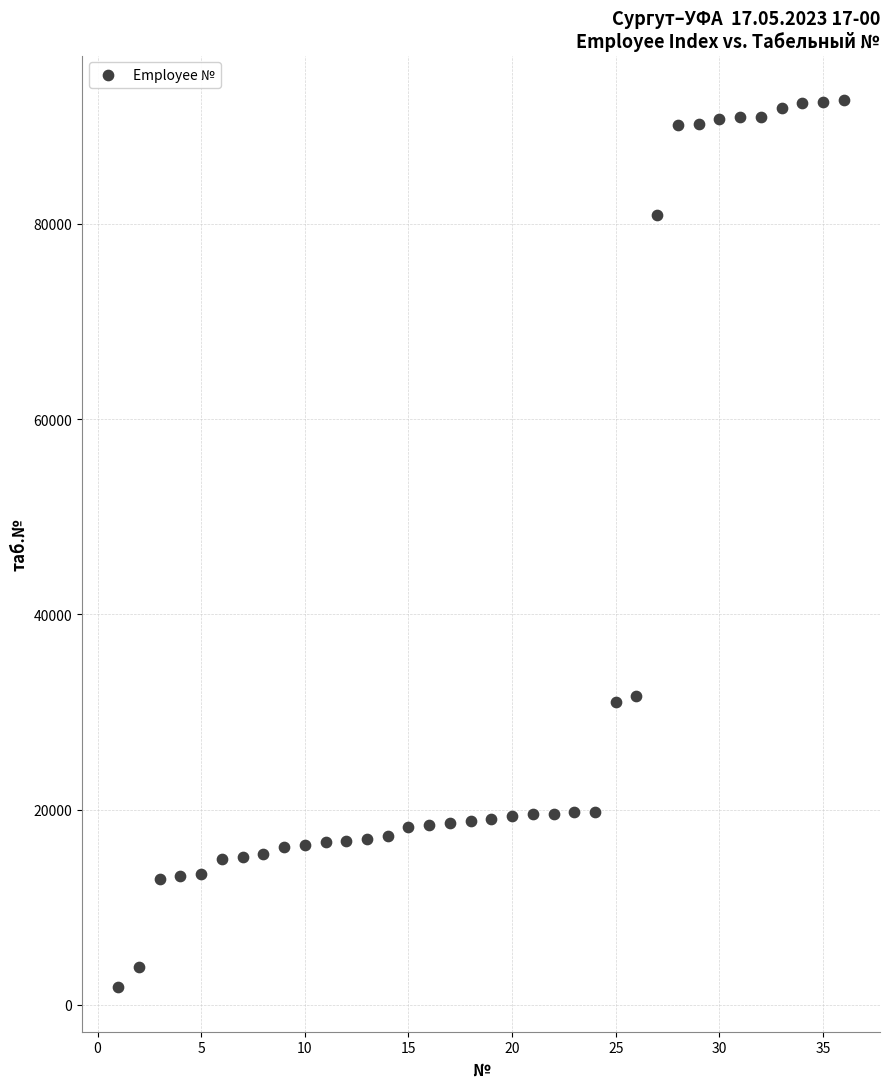

What is the range of Y values (max minus min)?

90933